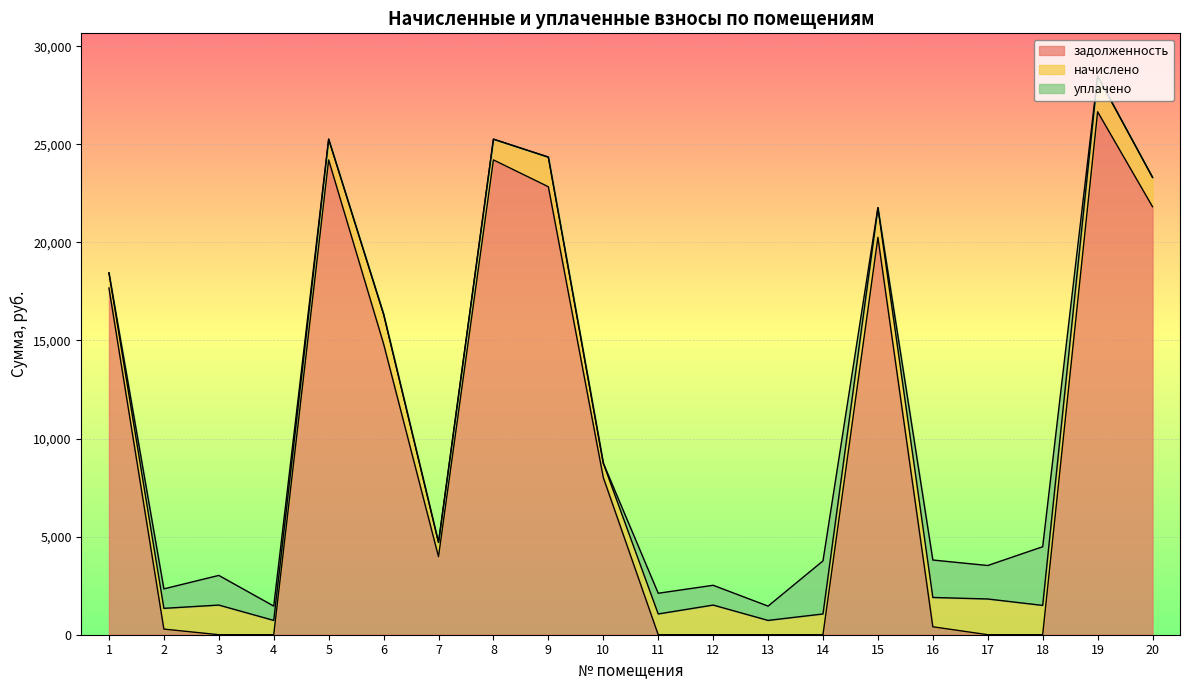

Which label corresponds to the smallest value in the chart?

3